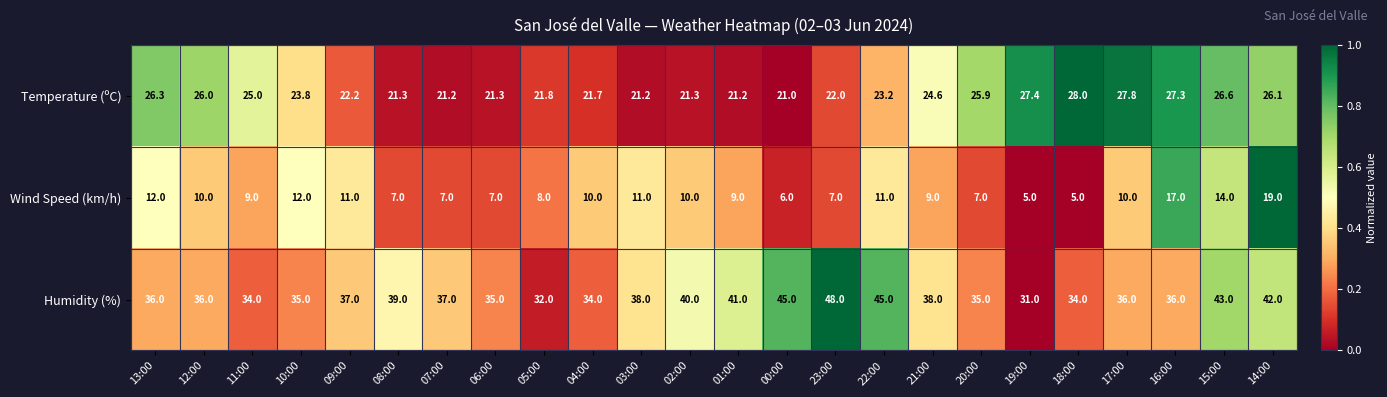

What is the total value across all series at 08:00?

67.3